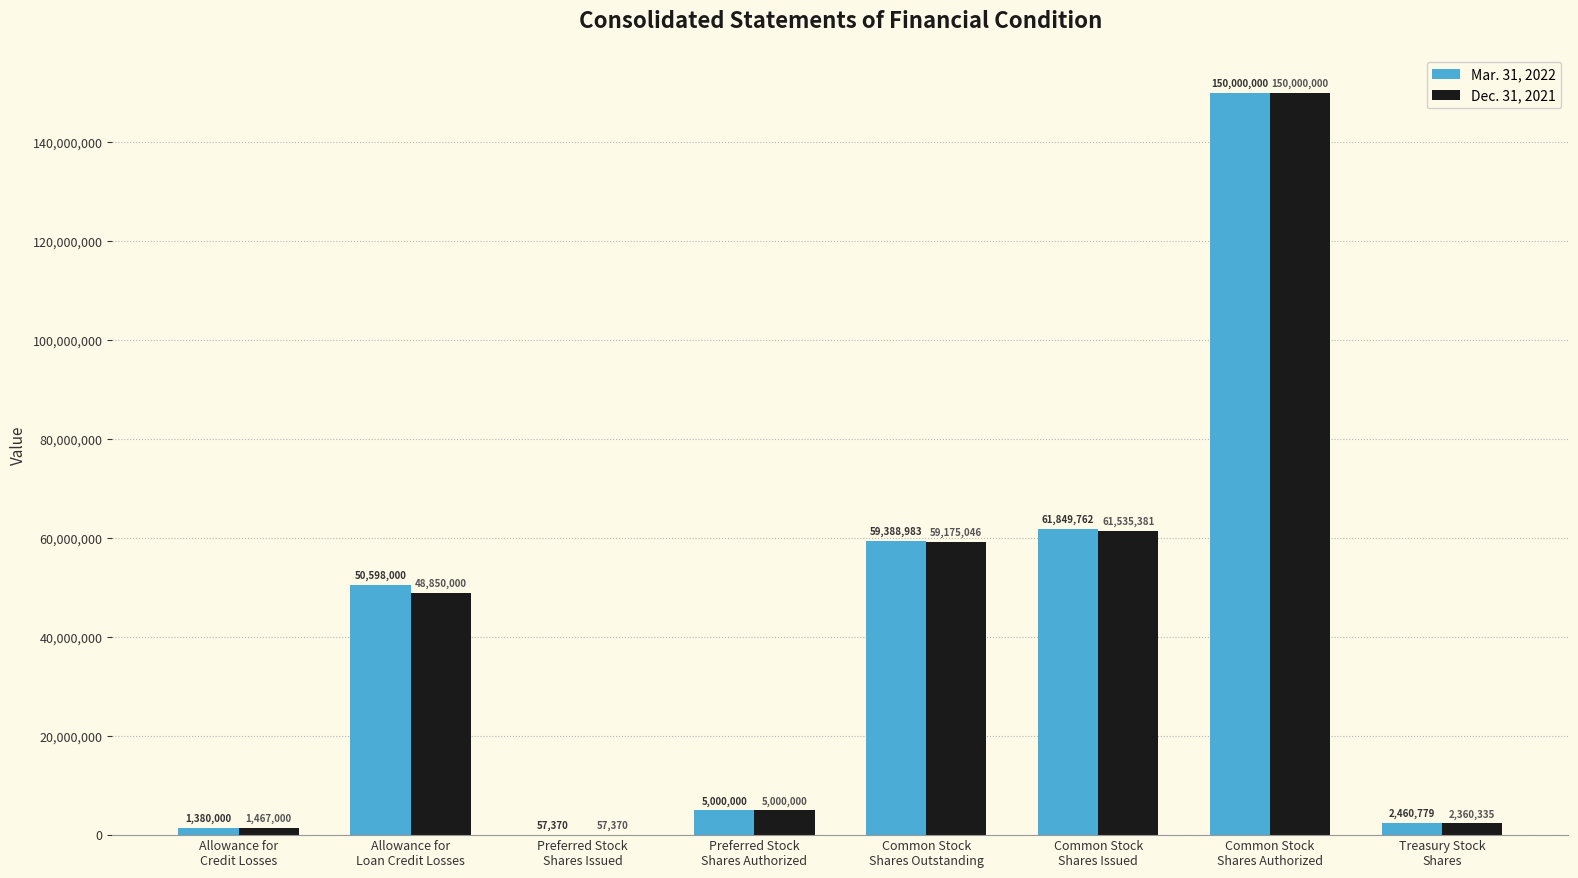

What is the highest value of the Mar. 31, 2022 series?

150000000